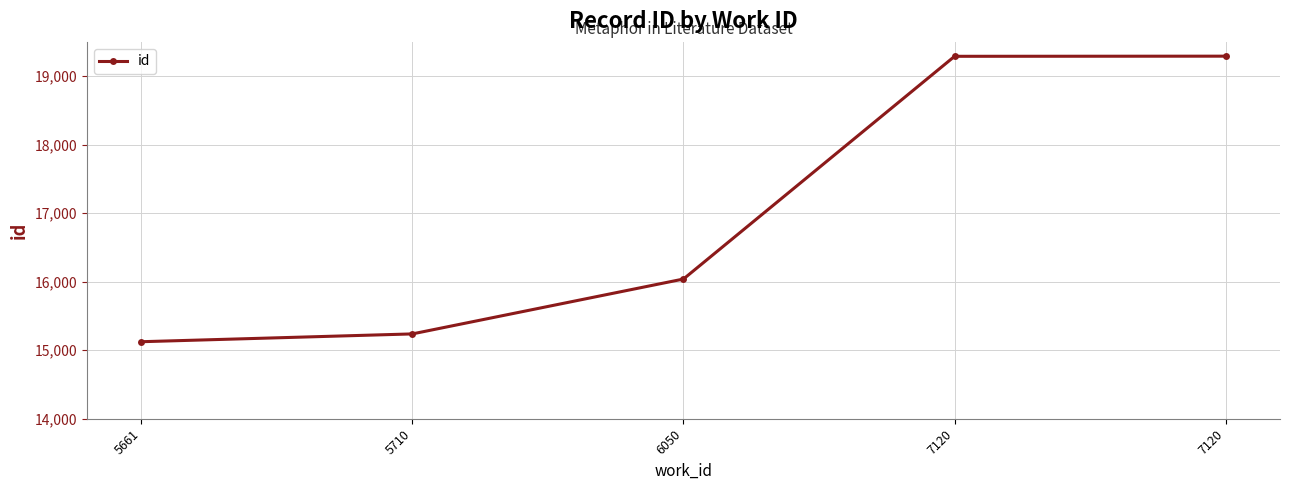

How many series are shown in this chart?

1